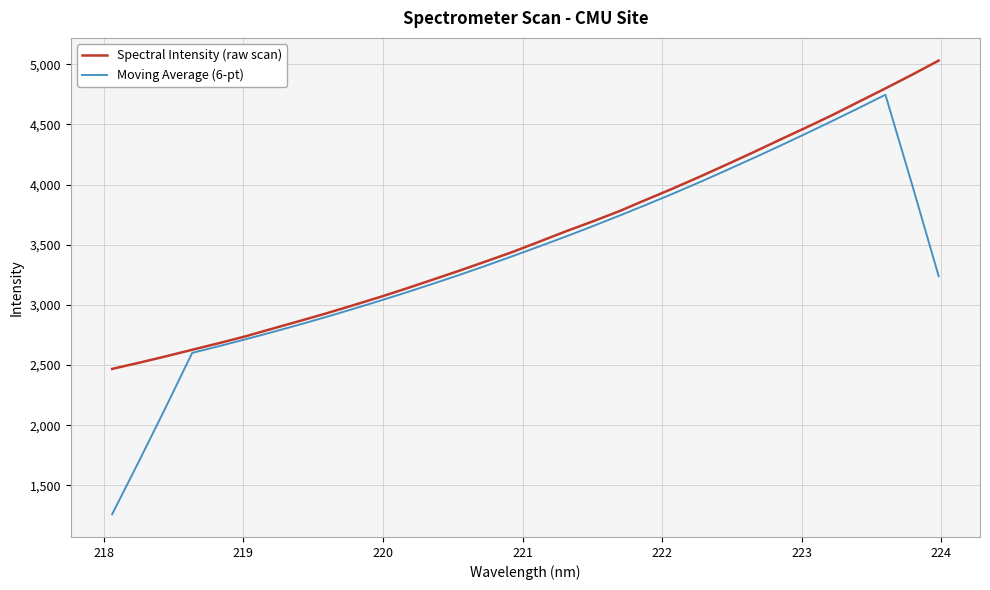

What is the smallest value displayed?

1259.7